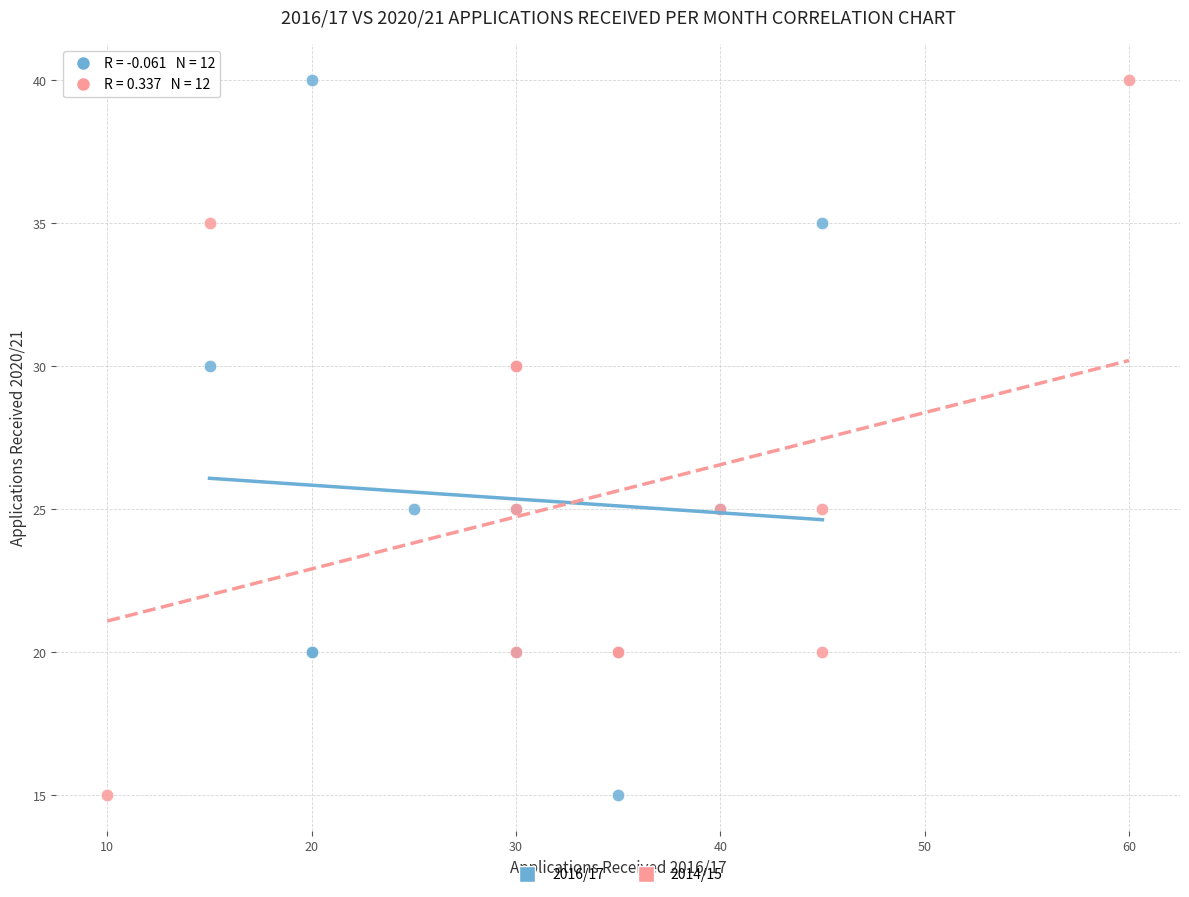

What are all the series names shown in the legend?

2016/17, 2014/15